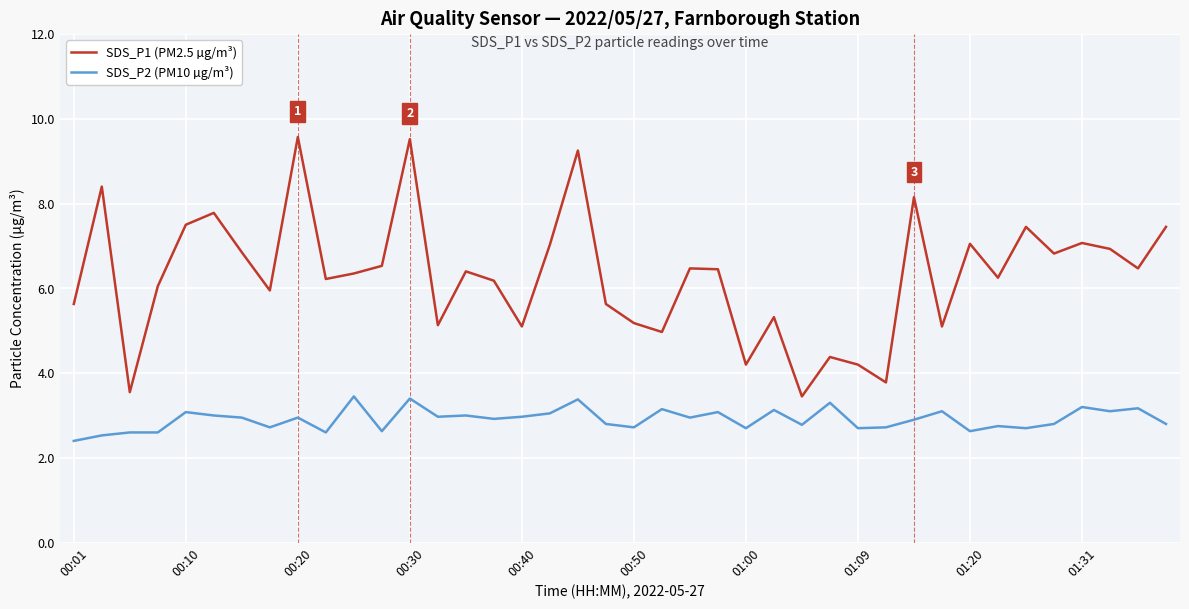

True or false: SDS_P2 (PM10 µg/m³) and SDS_P1 (PM2.5 µg/m³) cross at least once.

False